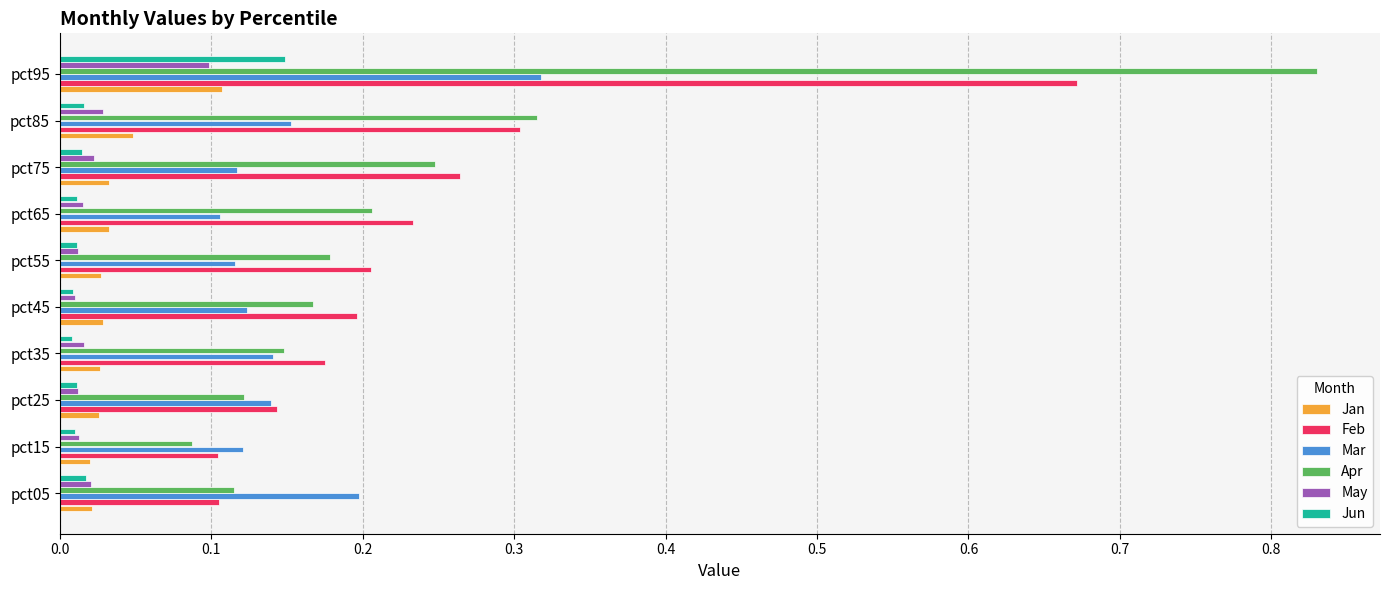

Which series has the largest range (max minus min)?

Apr